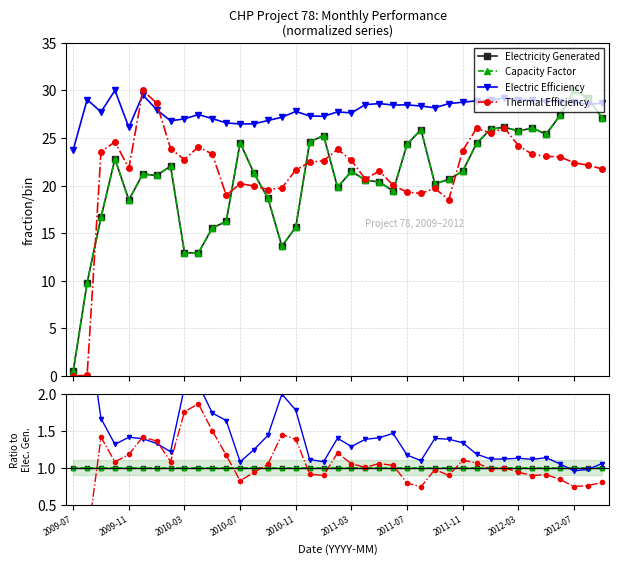

What position from the right is 11?

28